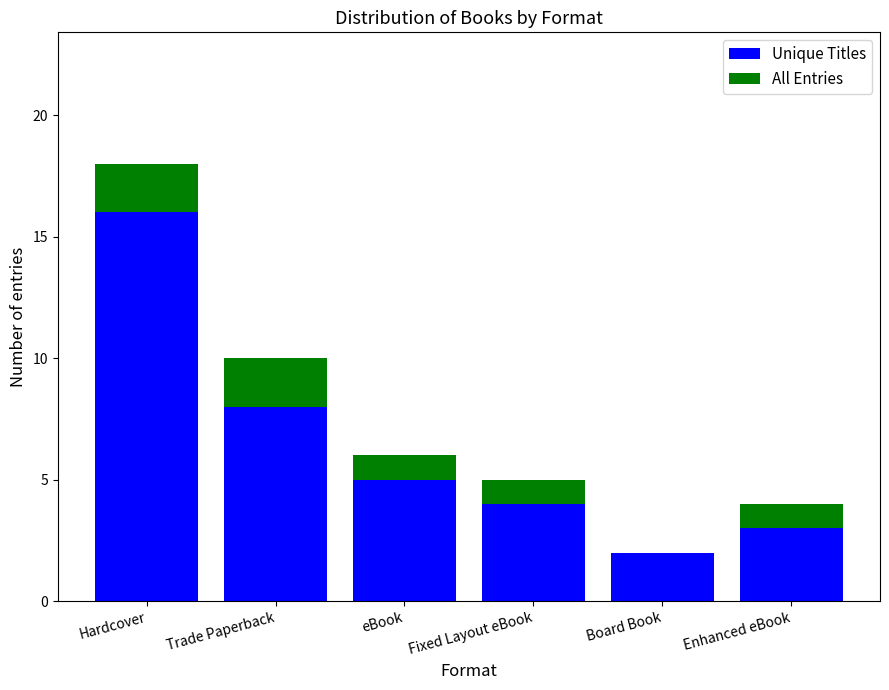

Reading right to left, what are the values for Unique Titles?

Enhanced eBook=3	Board Book=2	Fixed Layout eBook=4	eBook=5	Trade Paperback=8	Hardcover=16